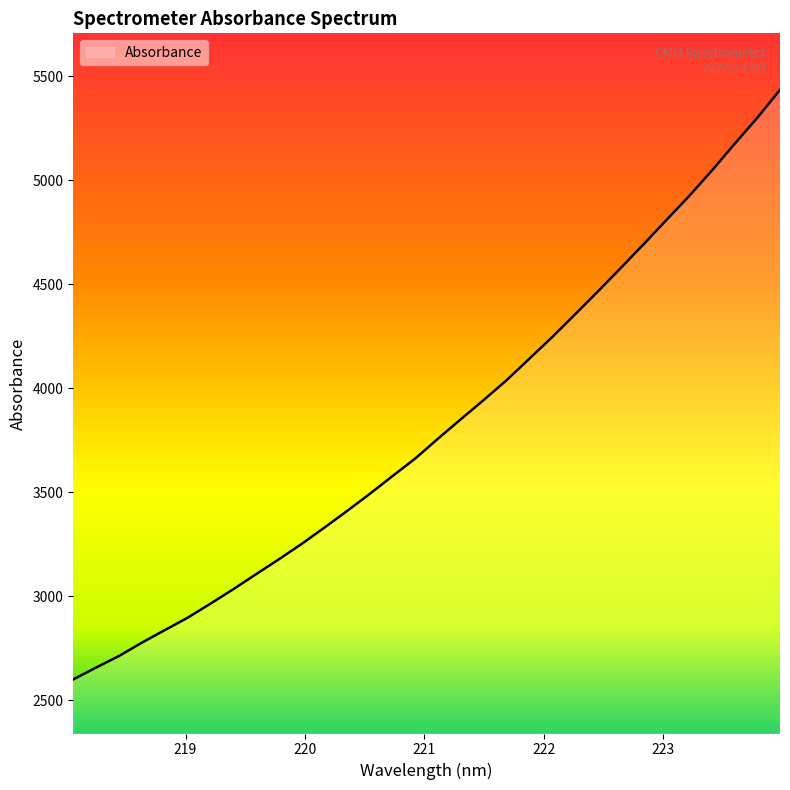

What is the smallest value displayed?

2600.5